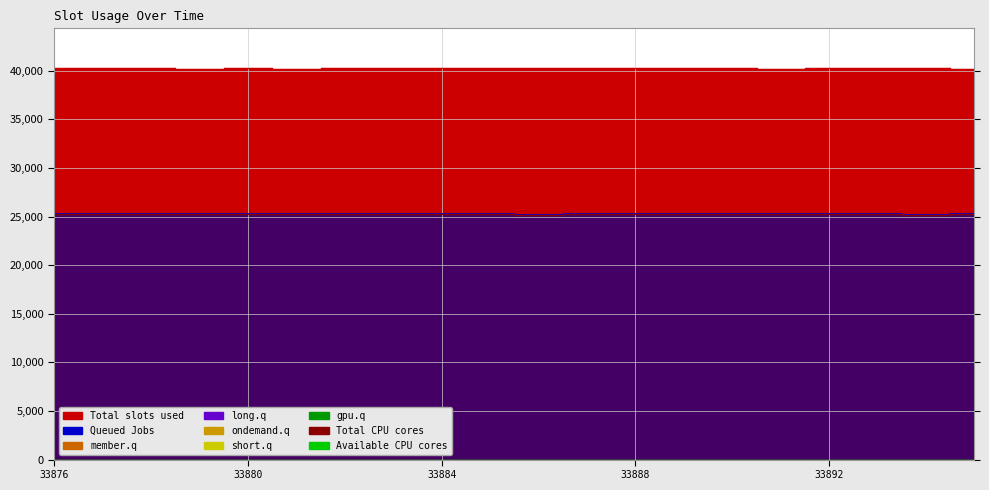

At how many categories does at least one series exceed 34008?

20